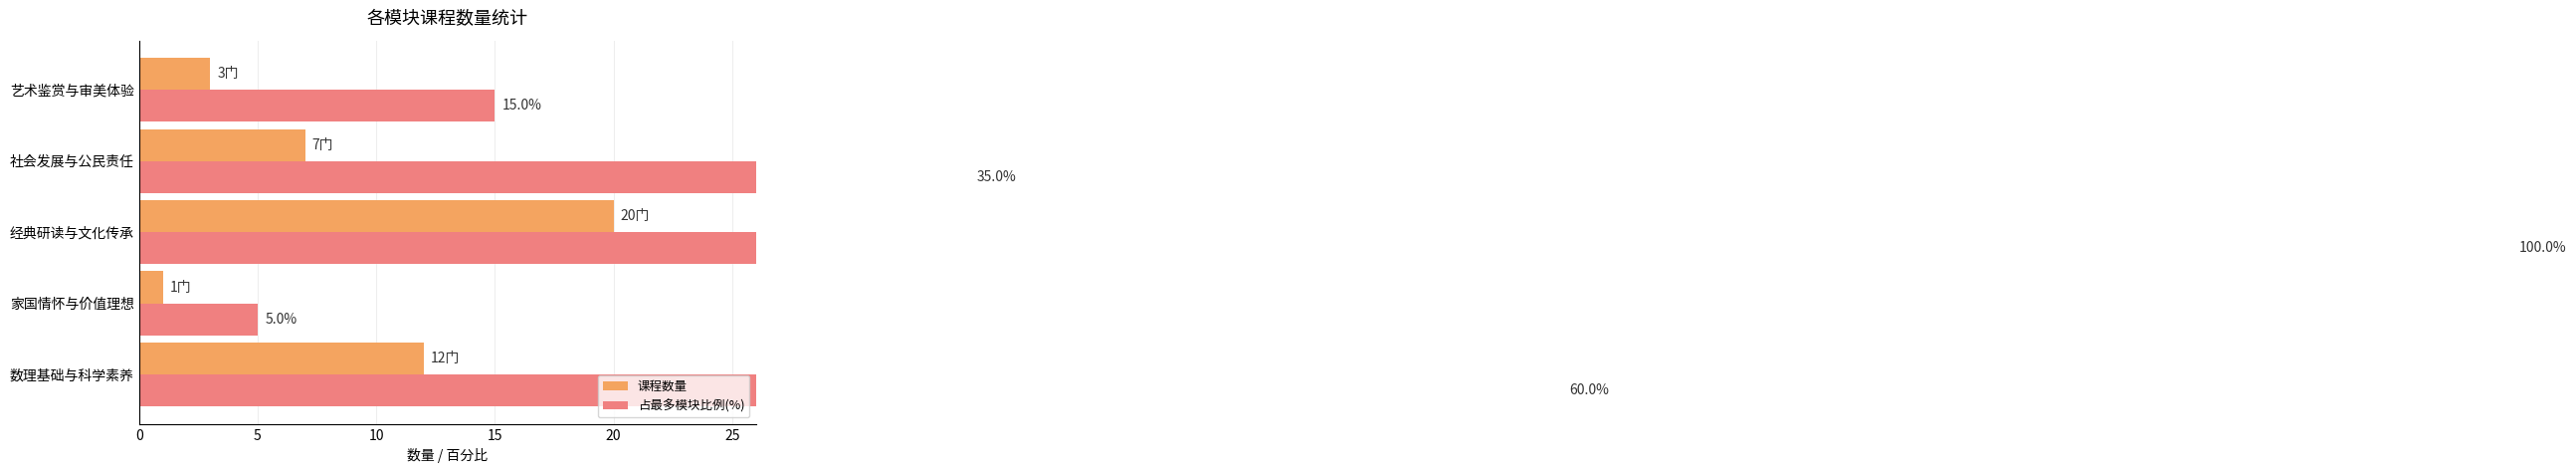

The 占最多模块比例(%) series shows 100 at 经典研读与文化传承. True or false?

True